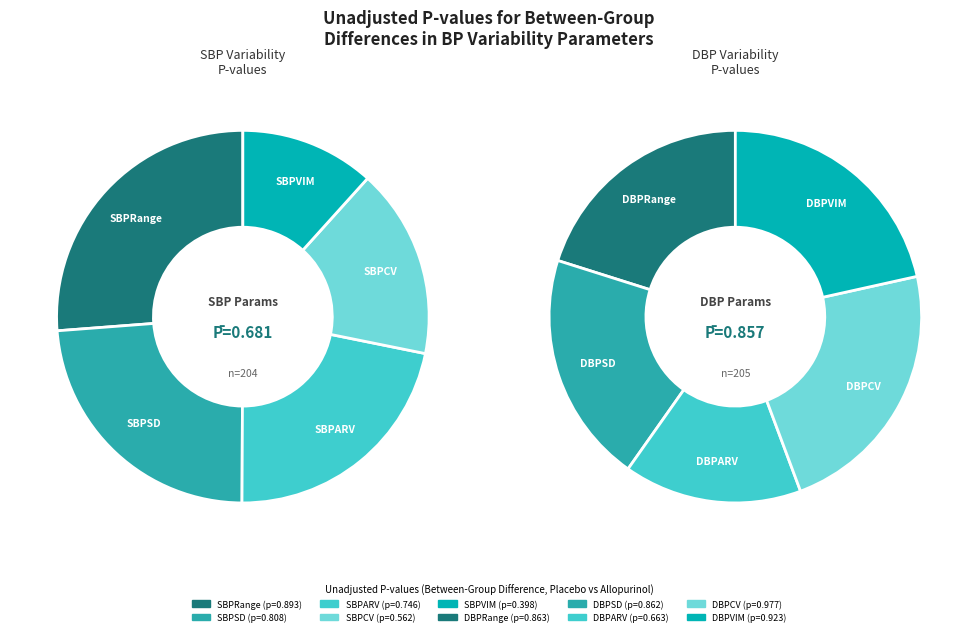

To the nearest percent, what is the difference between the largest and smallest slice percentages?

8%